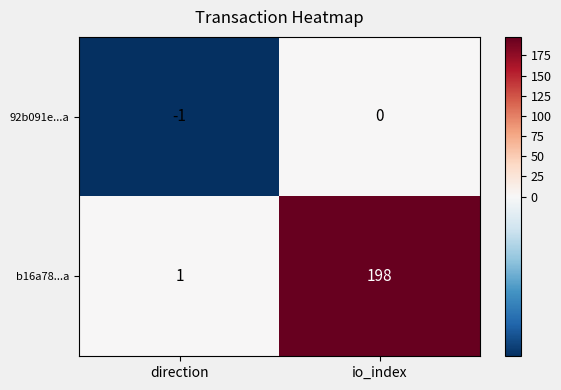

Rank the series at direction from highest to lowest value.

b16a78...a, 92b091e...a